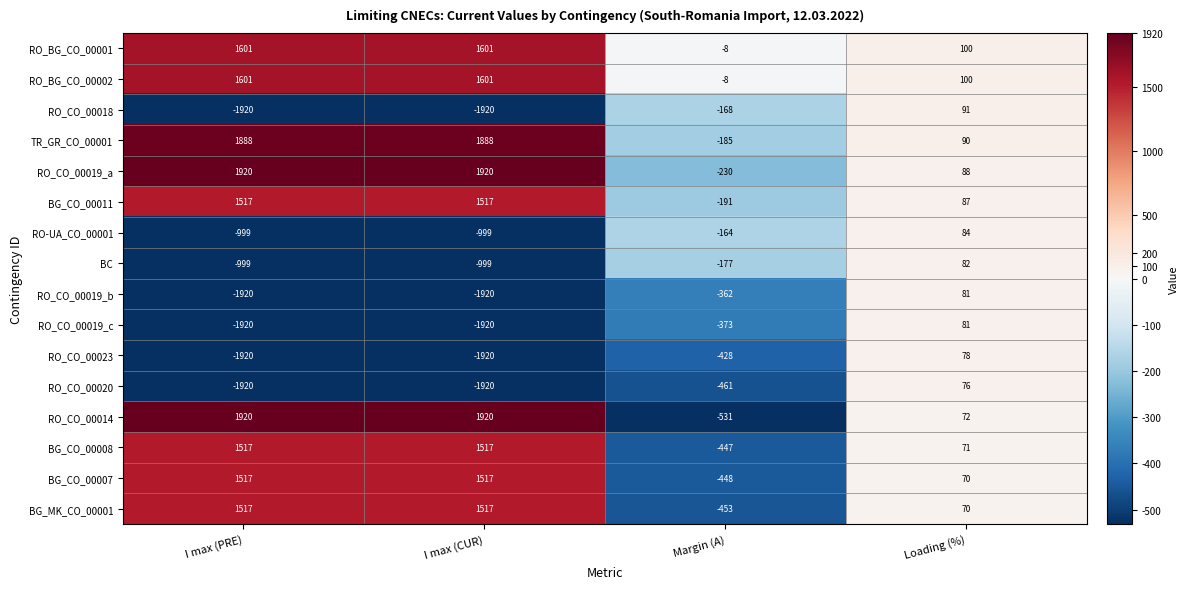

What value does the BG_MK_CO_00001 series have at Margin (A), to the nearest 10?

-450